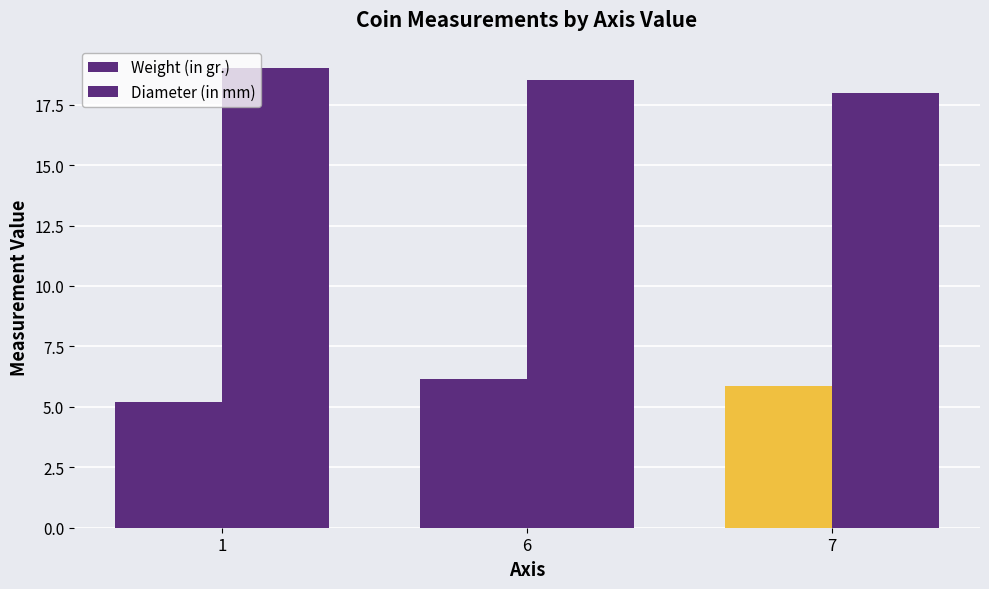

Is it true that Diameter (in mm) equals 18.5 at 6?

True